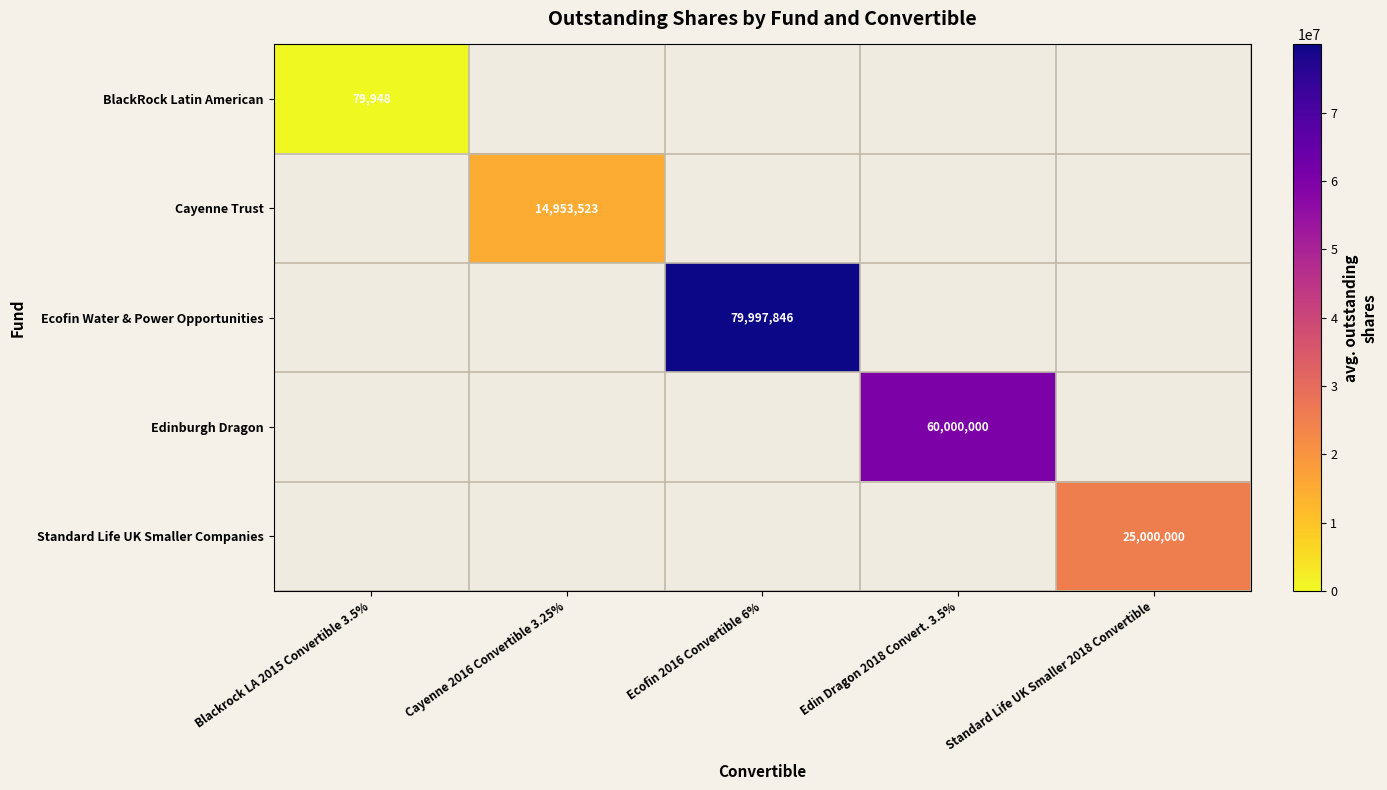

Is it true that BlackRock Latin American equals 39264 at Blackrock LA 2015 Convertible 3.5%?

False